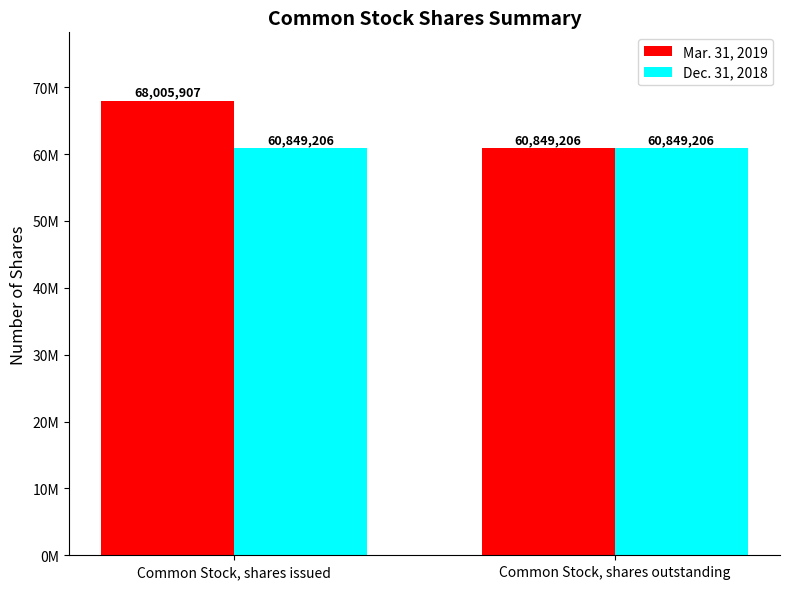

True or false: Mar. 31, 2019 has a value of 33613948 at Common Stock, shares issued.

False